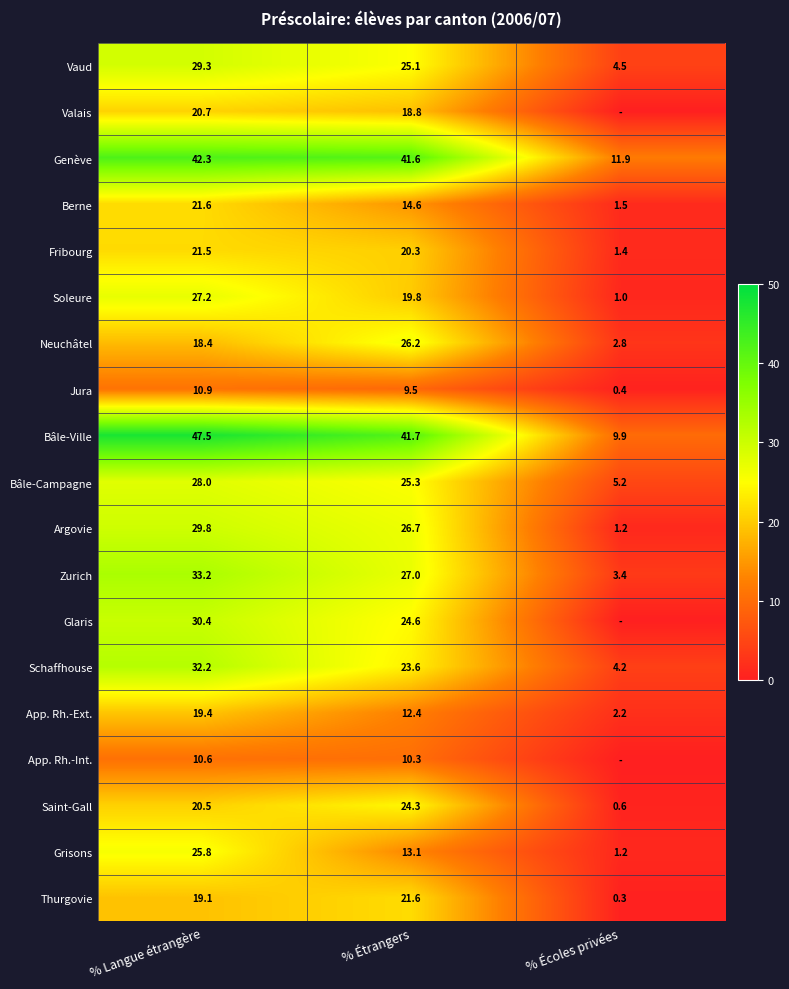

At how many categories does at least one series exceed 39?

2